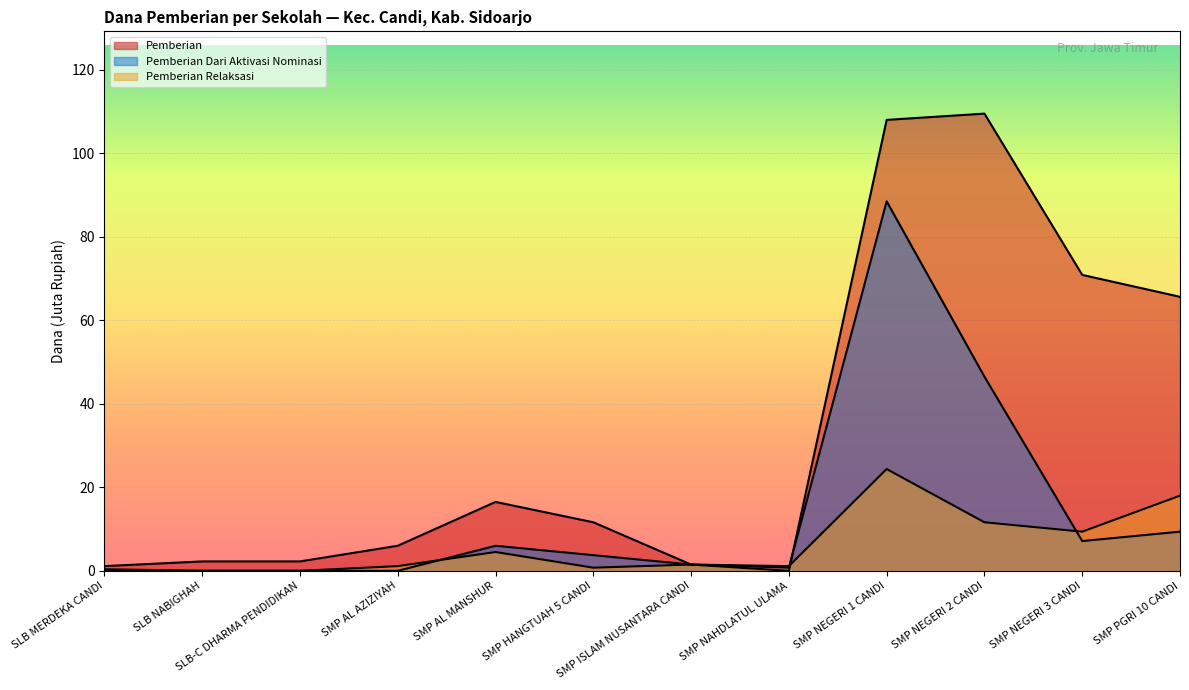

What is the label of the 2nd point from the right?

SMP NEGERI 3 CANDI